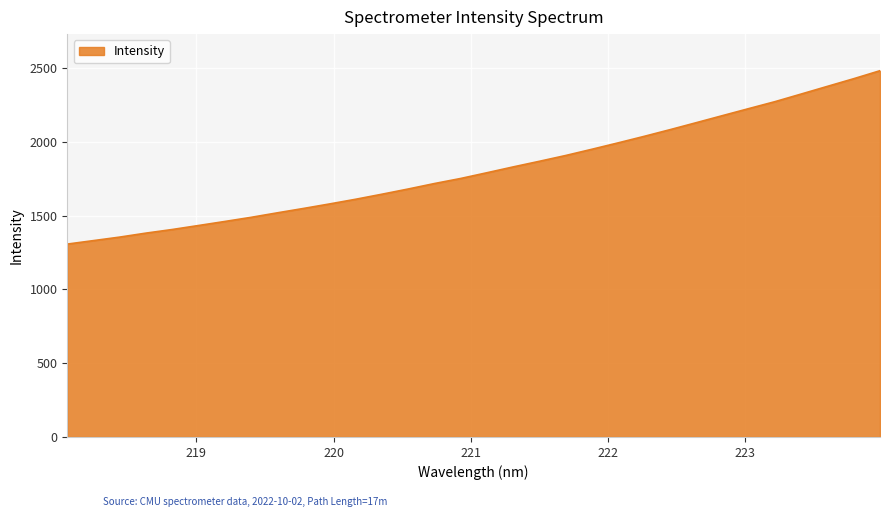

True or false: there are more than 1 points higher than both neighbors.

False